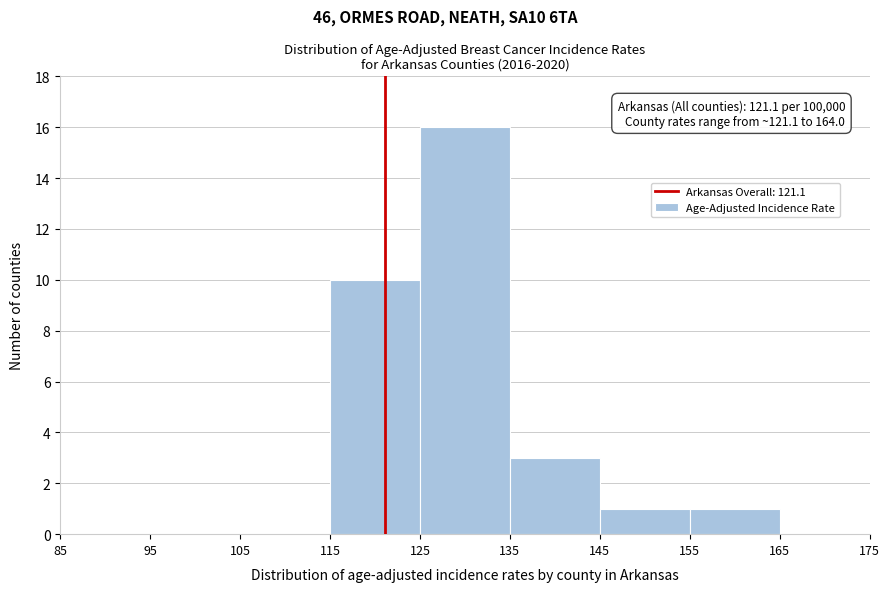

Over which range of the x-axis is the bar tallest?

125 to 135